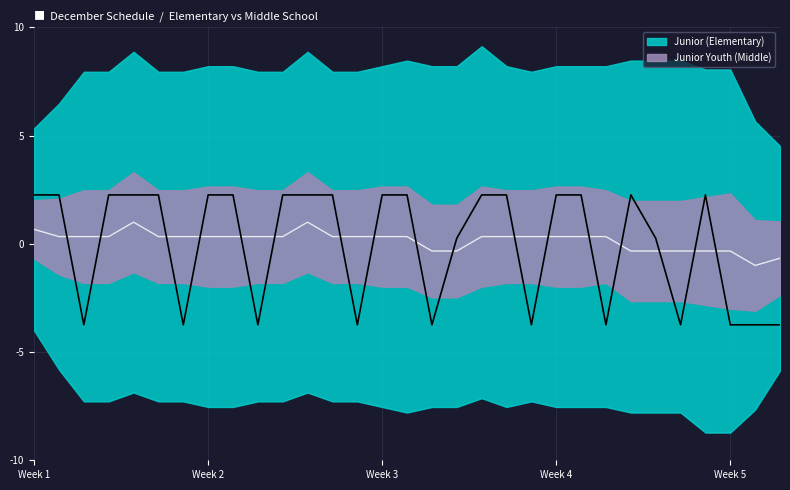

What is the approximate value at 6?

2.3